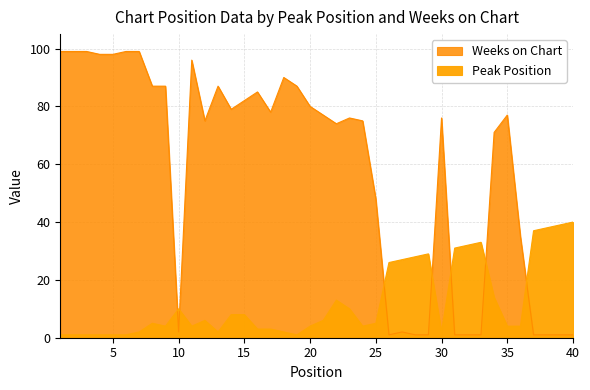

How many times do Weeks on Chart and Peak Position cross each other?

7